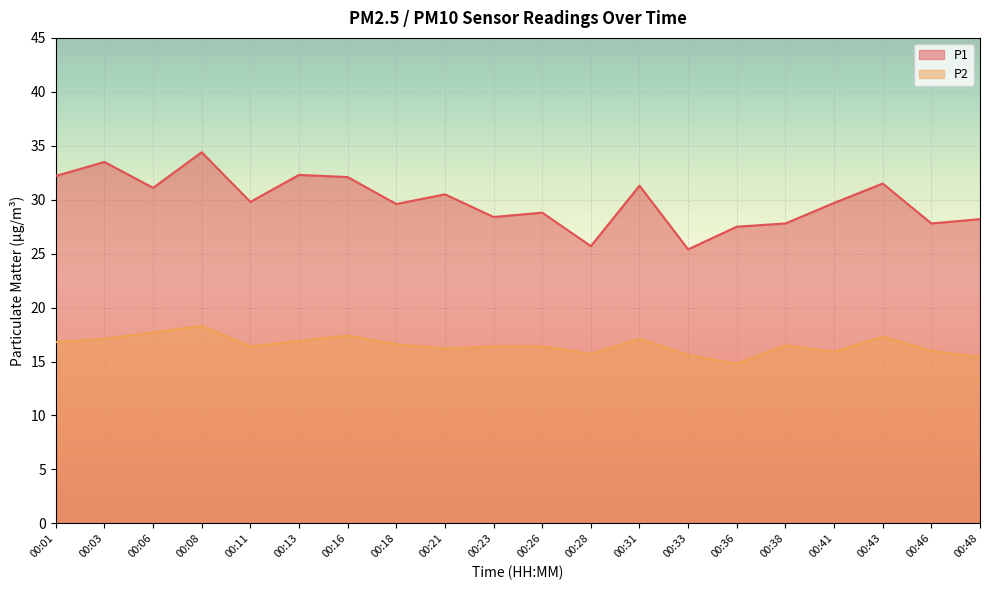

What is the difference between the highest and lowest values at 00:48?

12.8